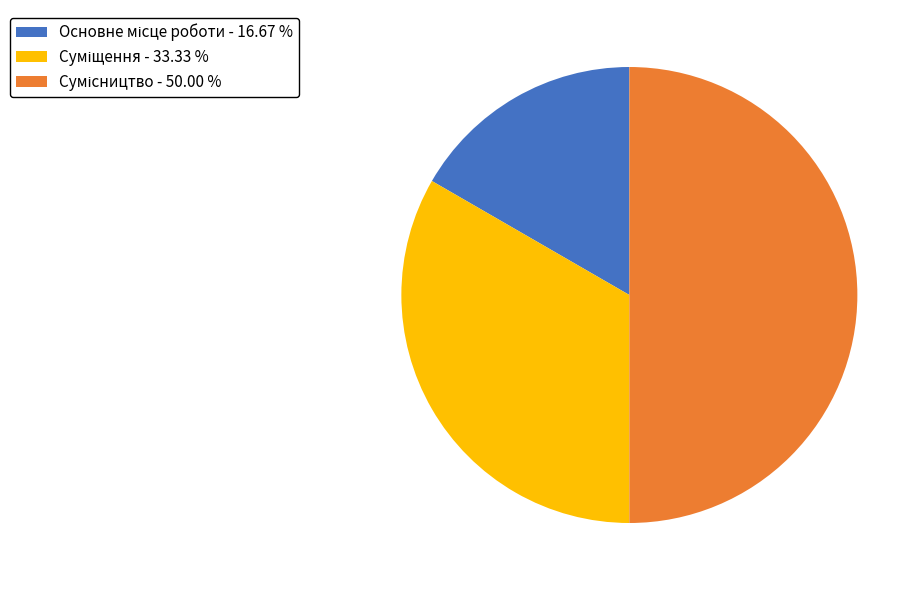

Count the number of slices in the pie.

3